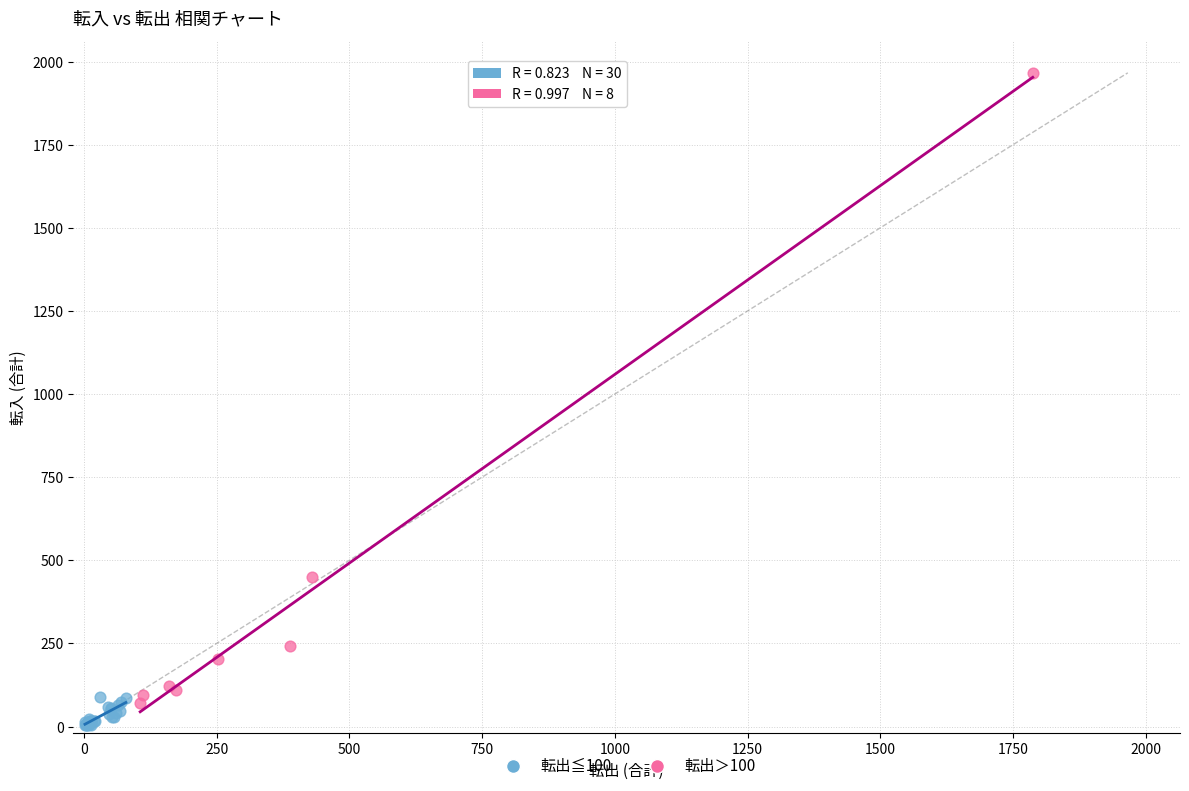

Which series contains the highest Y value?

転出＞100